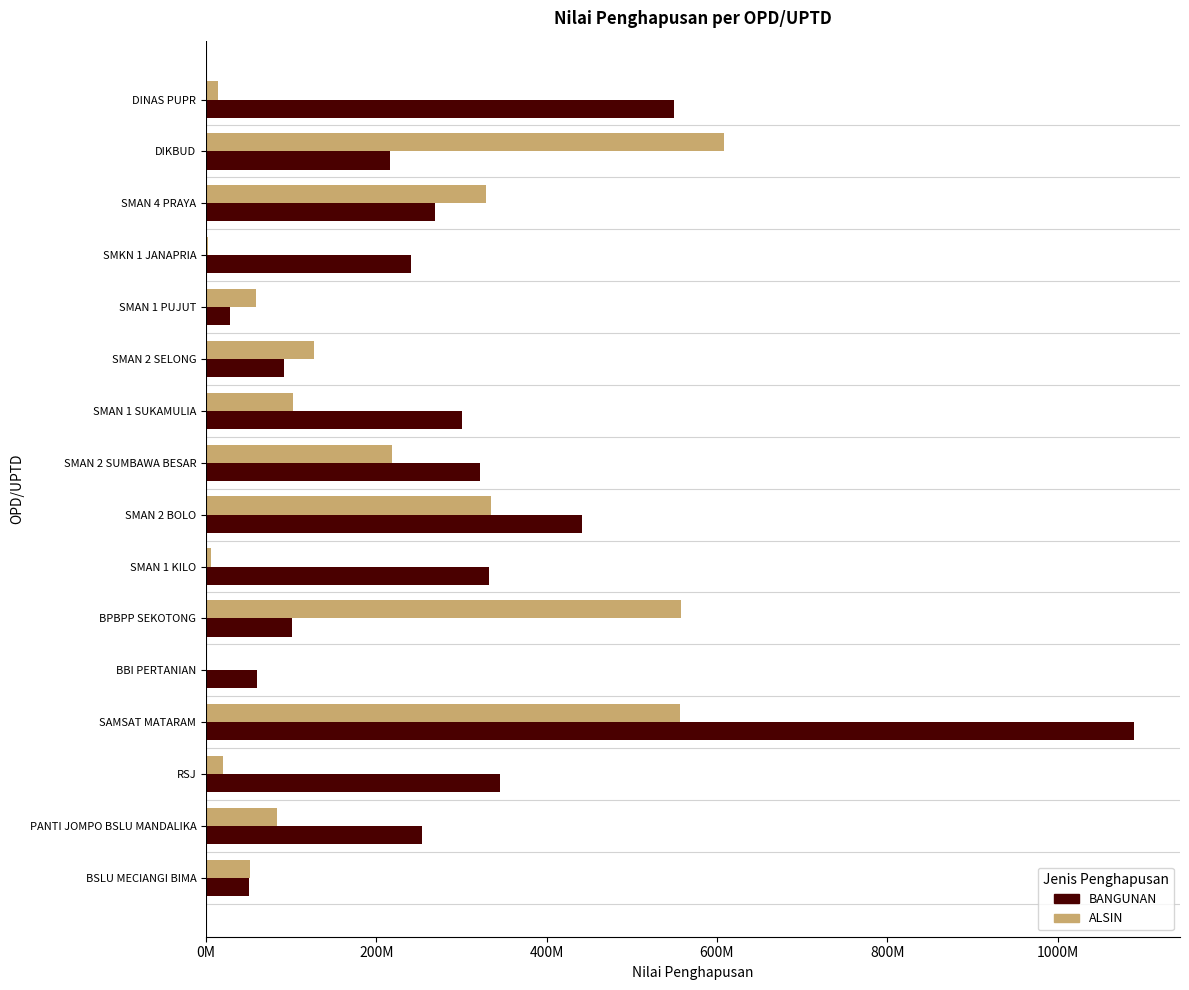

At which label does ALSIN reach its peak?

DIKBUD